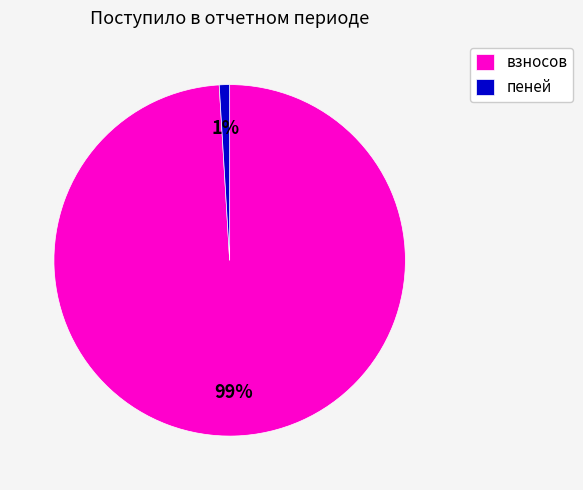

Is пеней the majority of the pie?

No